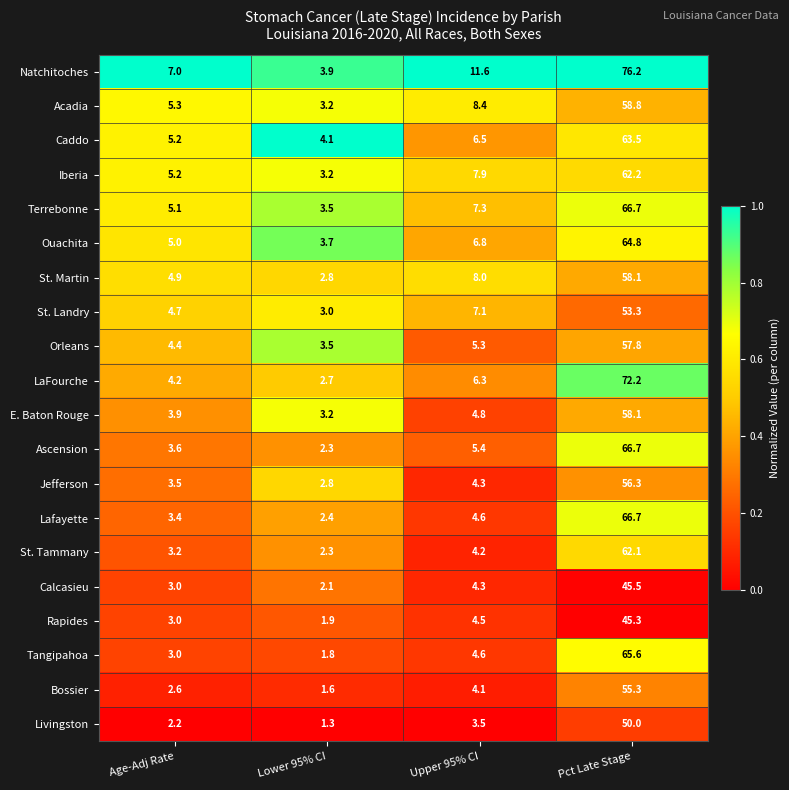

Which series changed the most between Lower 95% CI and Upper 95% CI?

Natchitoches